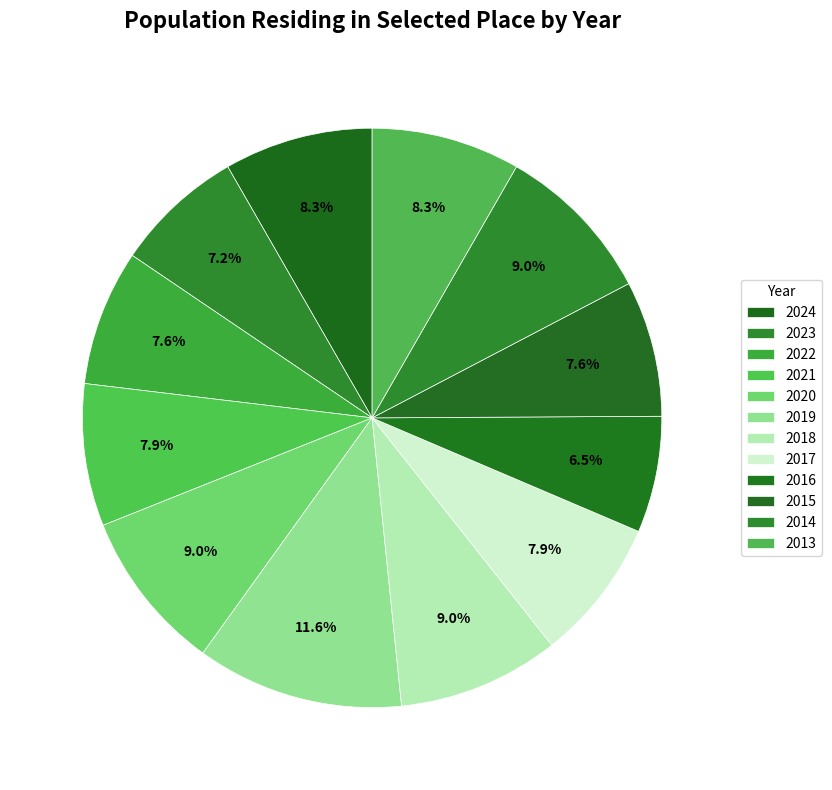

Count the number of slices in the pie.

12